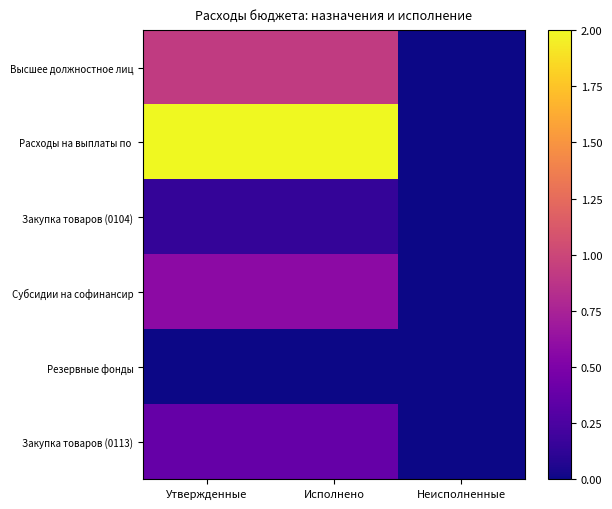

List the series in order of their peak value, lowest first.

Резервные фонды, Закупка товаров (0104), Закупка товаров (0113), Субсидии на софинансир, Высшее должностное лиц, Расходы на выплаты по